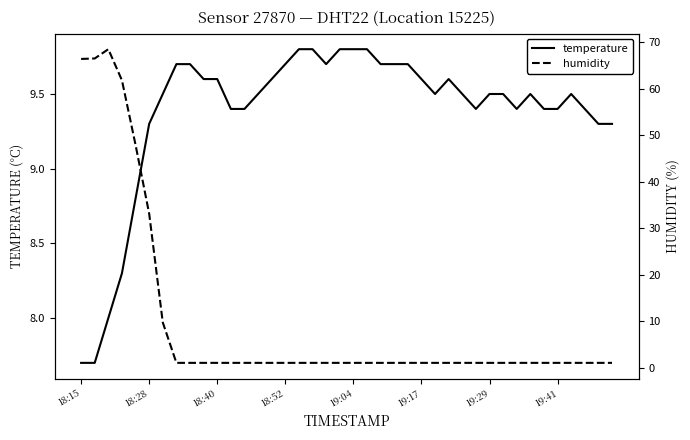

What is the highest value of the temperature series?

9.8